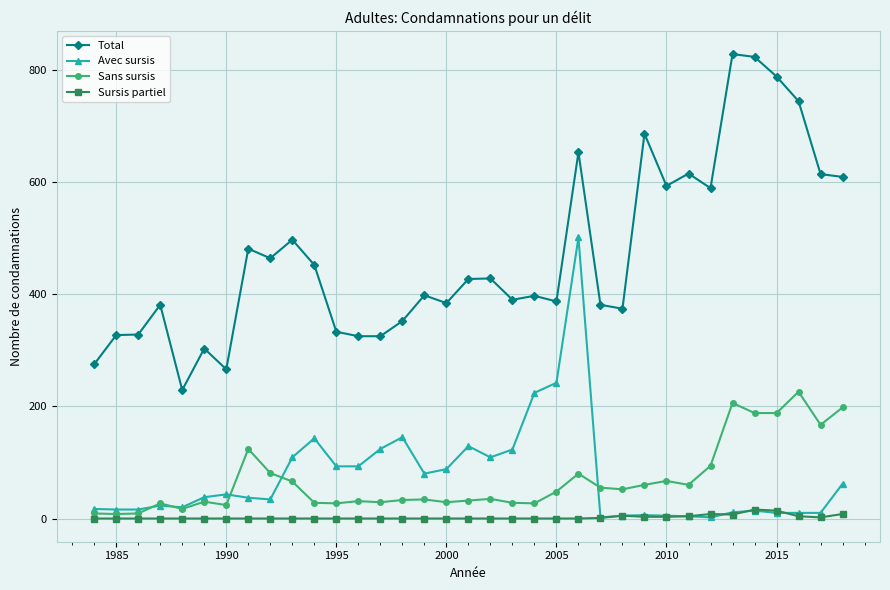

List the series in order of their peak value, lowest first.

Sursis partiel, Sans sursis, Avec sursis, Total